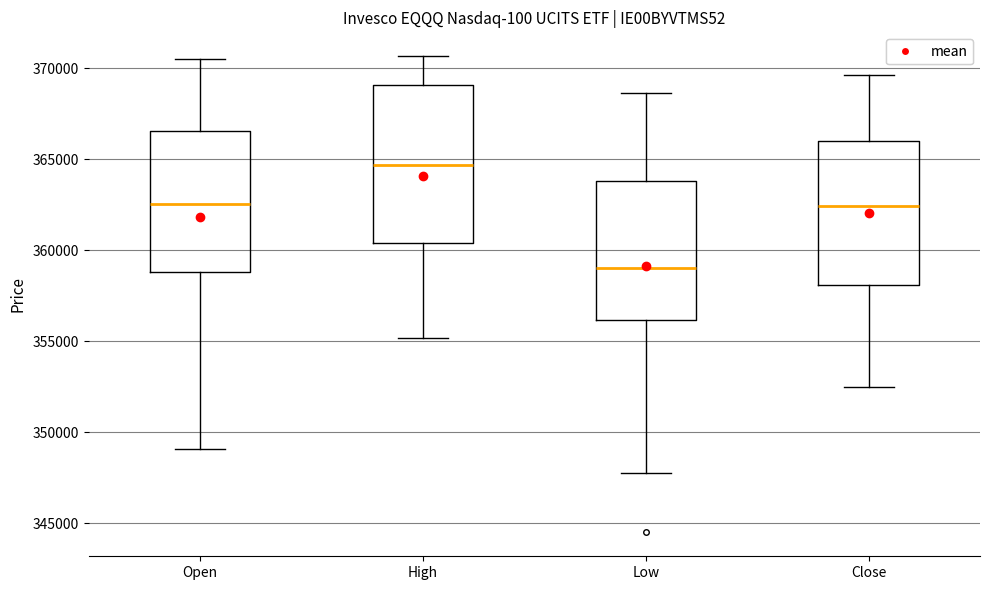

Reading left to right, transcribe this box plot: for each box, give where its median line is, the range the box spans, and where its two whiskers end, as read against the y-axis. The values are not printed on the chart, so give them approximately, as read against the axis.

Open: median 362500, box 359000 to 366500, whiskers 349000 to 370500
High: median 364500, box 360500 to 369000, whiskers 355000 to 370500
Low: median 359000, box 356000 to 364000, whiskers 348000 to 368500
Close: median 362500, box 358000 to 366000, whiskers 352500 to 369500